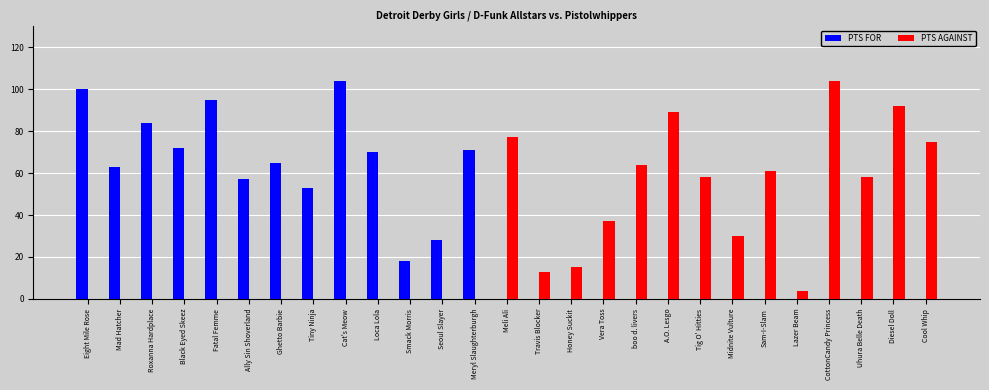

Is it true that PTS FOR equals 53 at Eight Mile Rose?

False